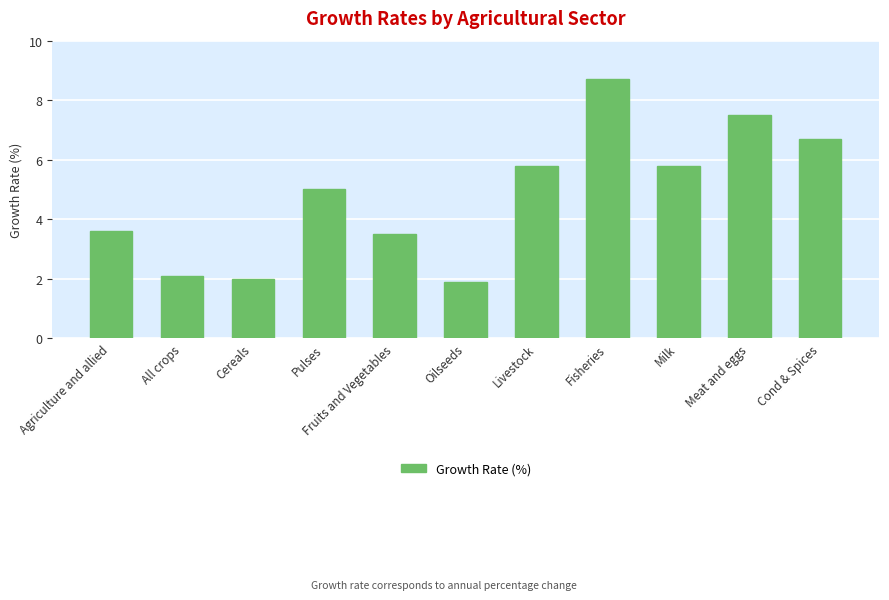

True or false: the data shows 3.0 at Cereals.

False